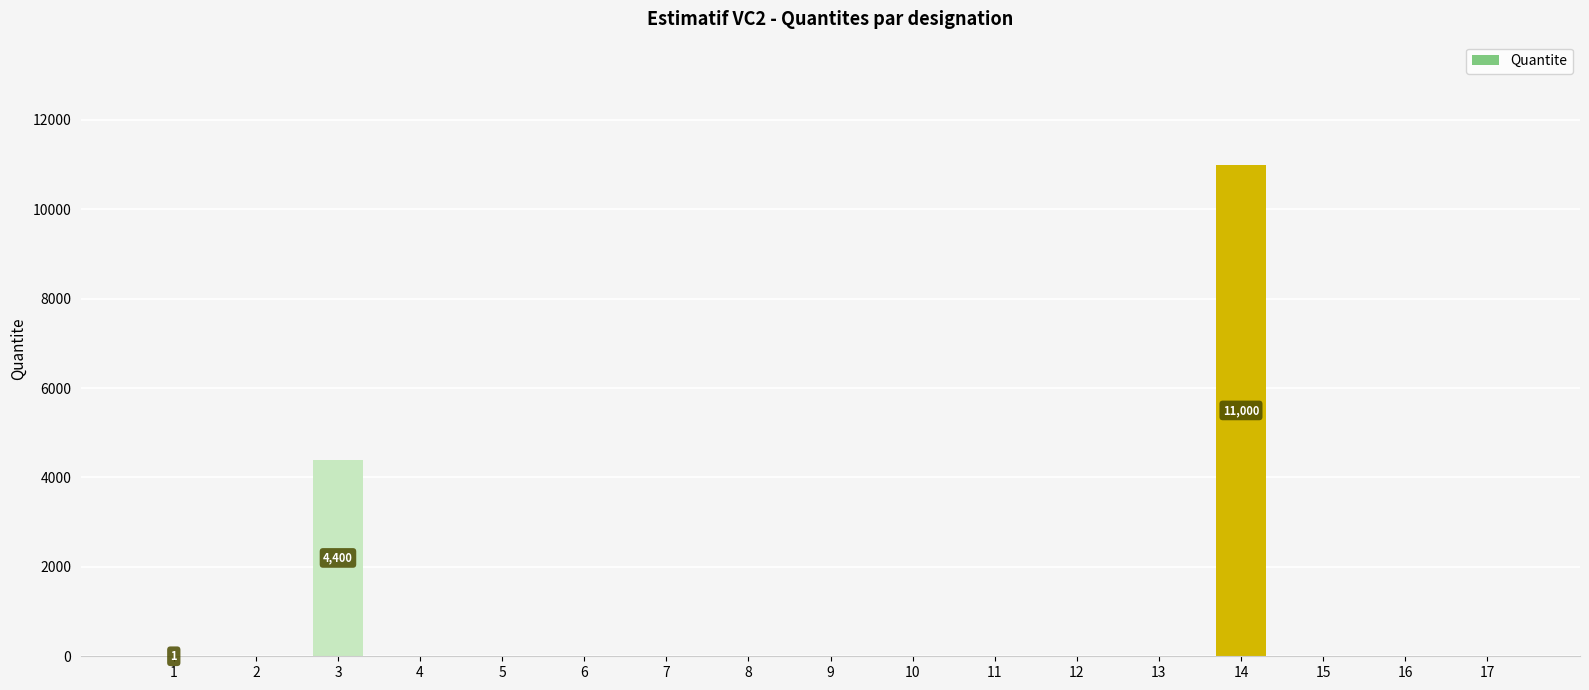

What is the average value?

906